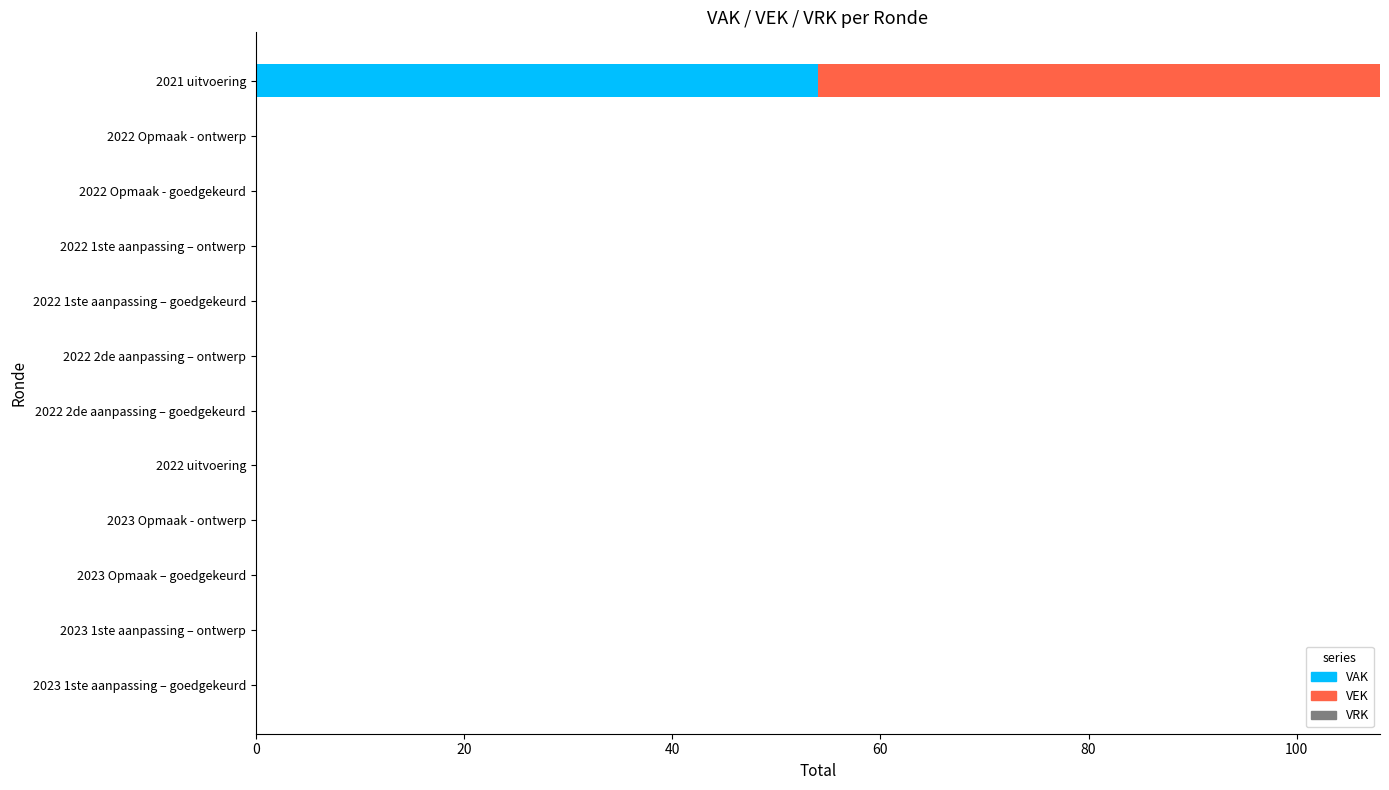

True or false: VAK has a value of -20 at 2023 Opmaak - ontwerp.

False